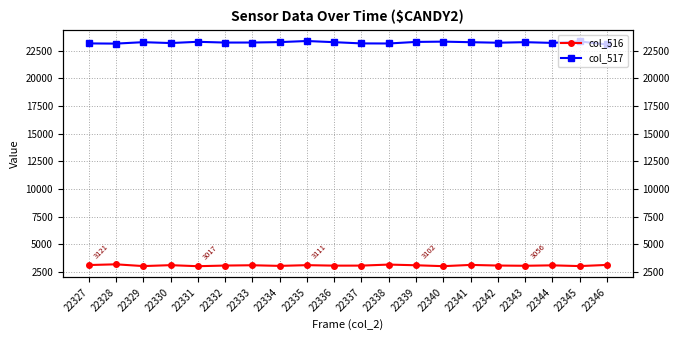

Between 22336 and 22338, which is larger?

22338